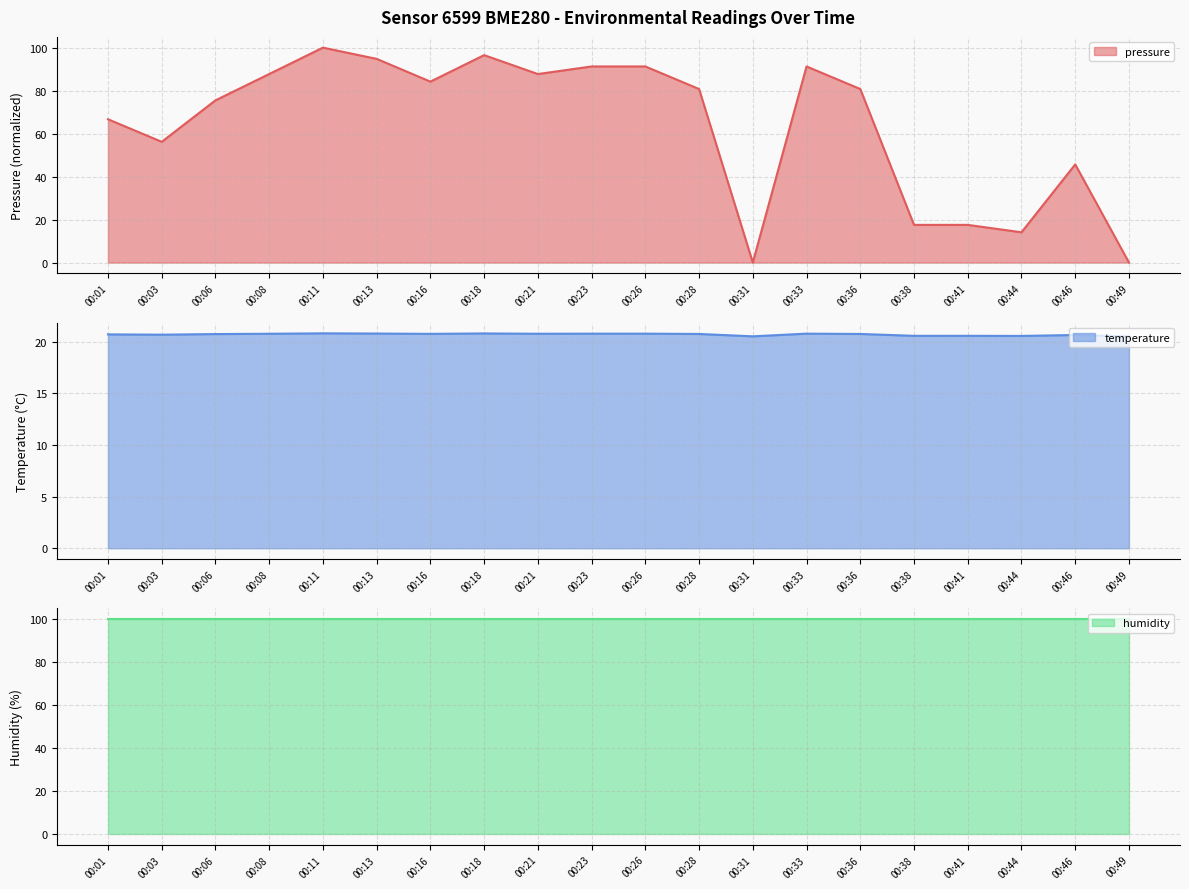

Which series has the largest range (max minus min)?

pressure